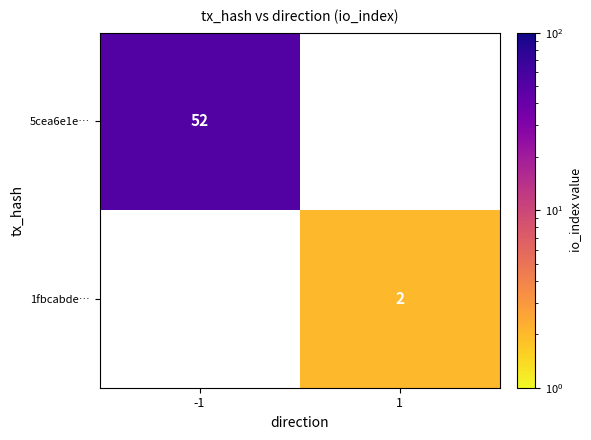

What is the minimum value shown in the chart?

2.0